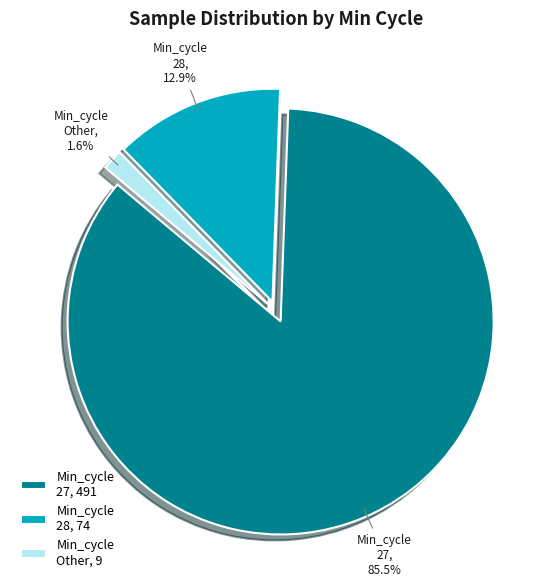

Rank the categories by value from highest to lowest.

Min_cycle 27, 491, Min_cycle 28, 74, Min_cycle Other, 9